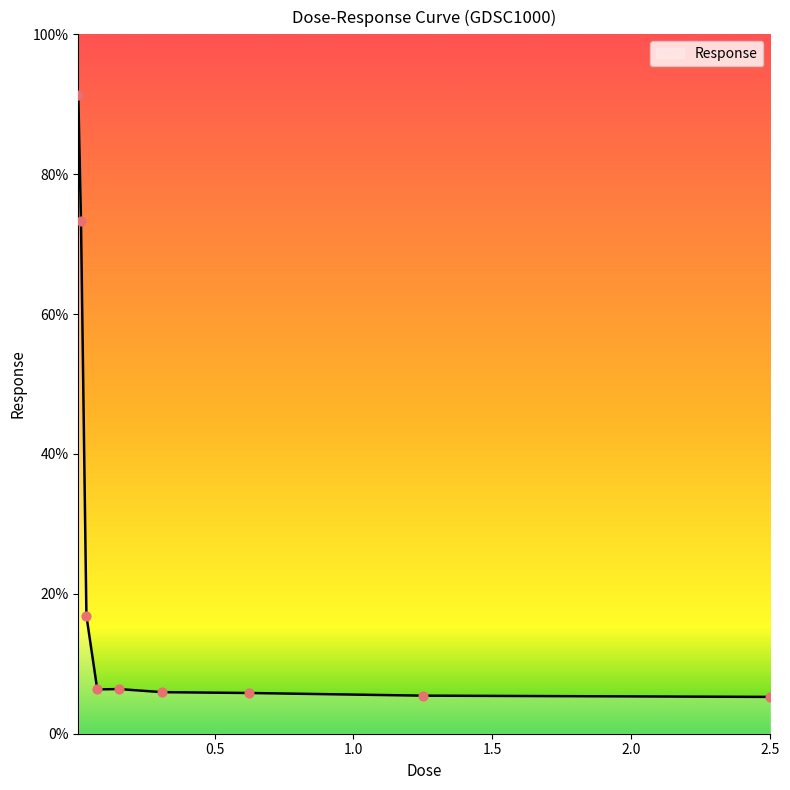

What is the minimum value shown in the chart?

5.3